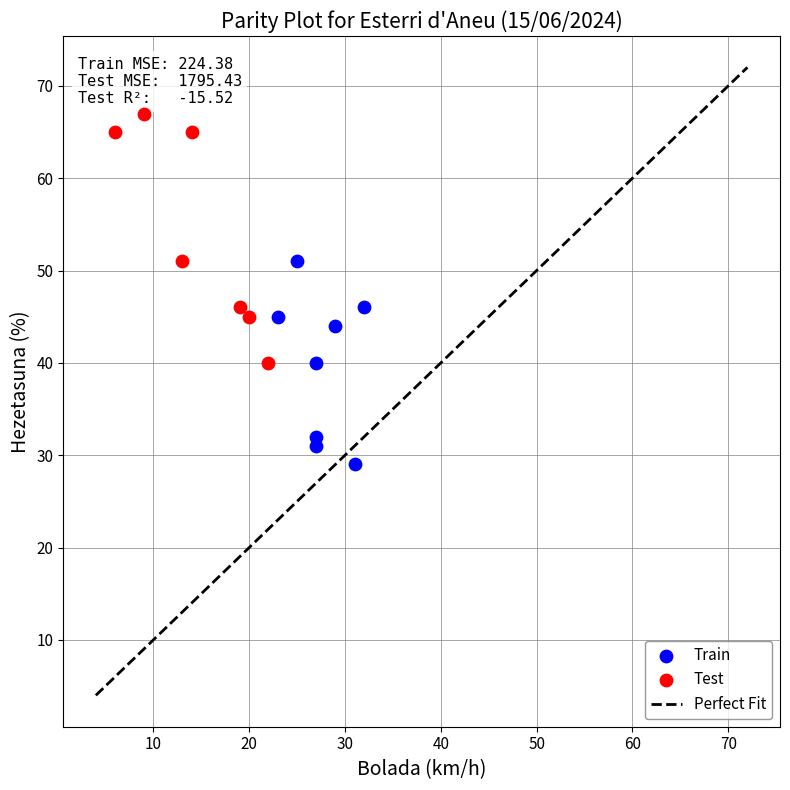

Which series contains the lowest Y value?

Train